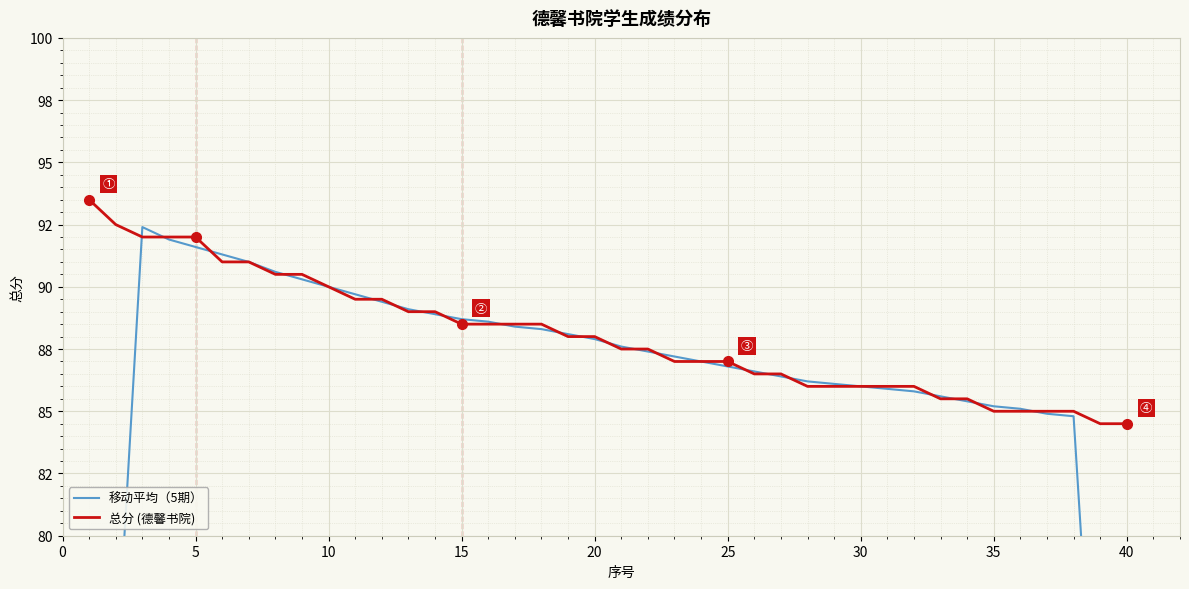

Rank the series by their average value, from lowest to highest.

移动平均（5期）, 总分 (德馨书院)